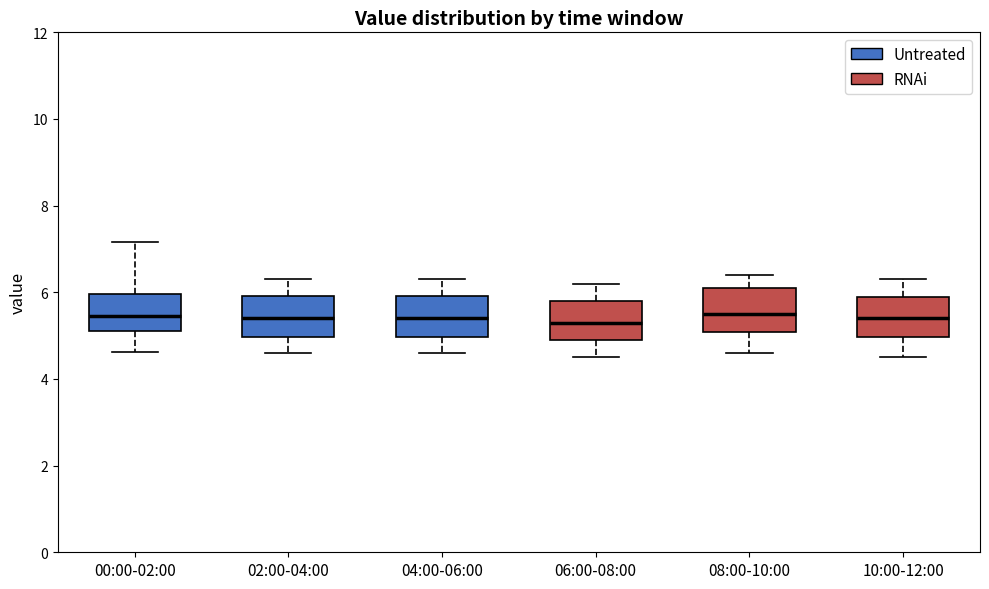

Where does the upper whisker of the box for 04:00-06:00 end on the y-axis? The values are not printed on the chart, so give them approximately, as read against the axis.

6.4